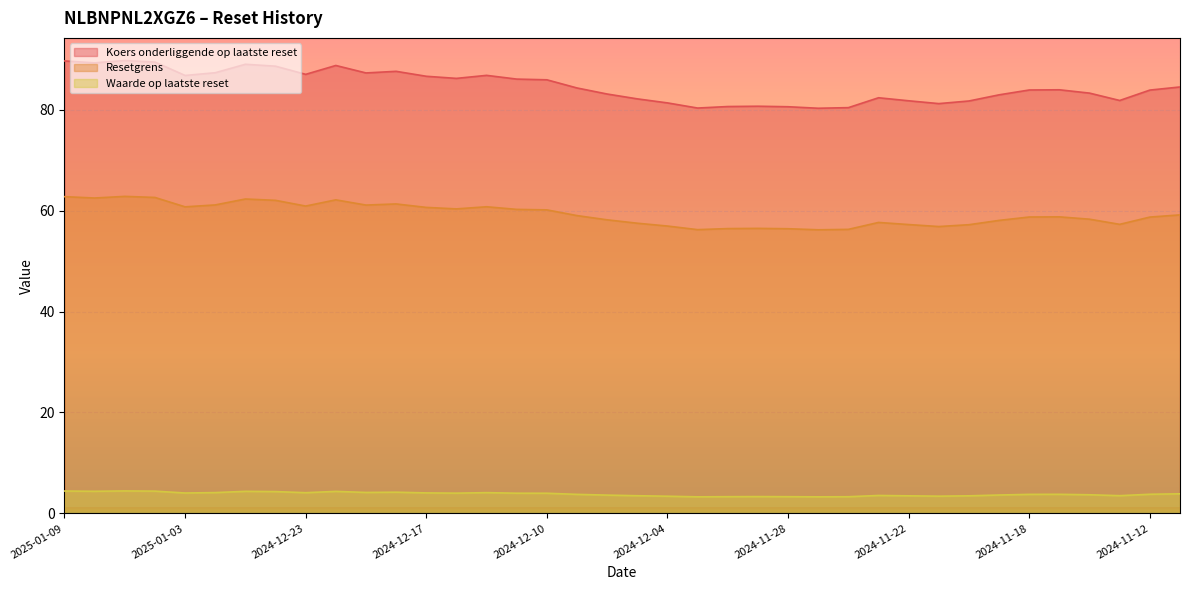

Reading left to right, transcribe all the data shown in this chart.

Koers onderliggende op laatste reset: 2025-01-09=89.7	2025-01-08=89.3	2025-01-07=89.8	2025-01-06=89.5	2025-01-03=86.8	2025-01-02=87.4	2024-12-30=89.0	2024-12-27=88.7	2024-12-23=87.0	2024-12-20=88.8	2024-12-19=87.3	2024-12-18=87.6	2024-12-17=86.7	2024-12-16=86.2	2024-12-12=86.8	2024-12-11=86.1	2024-12-10=86.0	2024-12-09=84.3	2024-12-06=83.1	2024-12-05=82.2	2024-12-04=81.4	2024-12-03=80.4	2024-12-02=80.7	2024-11-29=80.7	2024-11-28=80.6	2024-11-27=80.3	2024-11-26=80.4	2024-11-25=82.4	2024-11-22=81.8	2024-11-21=81.2	2024-11-20=81.8	2024-11-19=83.0	2024-11-18=83.9	2024-11-15=84.0	2024-11-14=83.3	2024-11-13=81.9	2024-11-12=83.9	2024-11-11=84.5
Resetgrens: 2025-01-09=62.8	2025-01-08=62.5	2025-01-07=62.8	2025-01-06=62.6	2025-01-03=60.8	2025-01-02=61.2	2024-12-30=62.3	2024-12-27=62.1	2024-12-23=60.9	2024-12-20=62.2	2024-12-19=61.1	2024-12-18=61.3	2024-12-17=60.7	2024-12-16=60.4	2024-12-12=60.8	2024-12-11=60.3	2024-12-10=60.2	2024-12-09=59.0	2024-12-06=58.2	2024-12-05=57.5	2024-12-04=57.0	2024-12-03=56.3	2024-12-02=56.5	2024-11-29=56.5	2024-11-28=56.4	2024-11-27=56.2	2024-11-26=56.3	2024-11-25=57.7	2024-11-22=57.3	2024-11-21=56.9	2024-11-20=57.2	2024-11-19=58.1	2024-11-18=58.8	2024-11-15=58.8	2024-11-14=58.3	2024-11-13=57.3	2024-11-12=58.7	2024-11-11=59.2
Waarde op laatste reset: 2025-01-09=4.4	2025-01-08=4.4	2025-01-07=4.5	2025-01-06=4.4	2025-01-03=4.0	2025-01-02=4.1	2024-12-30=4.4	2024-12-27=4.3	2024-12-23=4.1	2024-12-20=4.4	2024-12-19=4.2	2024-12-18=4.2	2024-12-17=4.1	2024-12-16=4.0	2024-12-12=4.1	2024-12-11=4.0	2024-12-10=4.0	2024-12-09=3.8	2024-12-06=3.6	2024-12-05=3.5	2024-12-04=3.4	2024-12-03=3.3	2024-12-02=3.3	2024-11-29=3.3	2024-11-28=3.3	2024-11-27=3.3	2024-11-26=3.3	2024-11-25=3.5	2024-11-22=3.5	2024-11-21=3.4	2024-11-20=3.5	2024-11-19=3.6	2024-11-18=3.8	2024-11-15=3.8	2024-11-14=3.7	2024-11-13=3.5	2024-11-12=3.8	2024-11-11=3.9